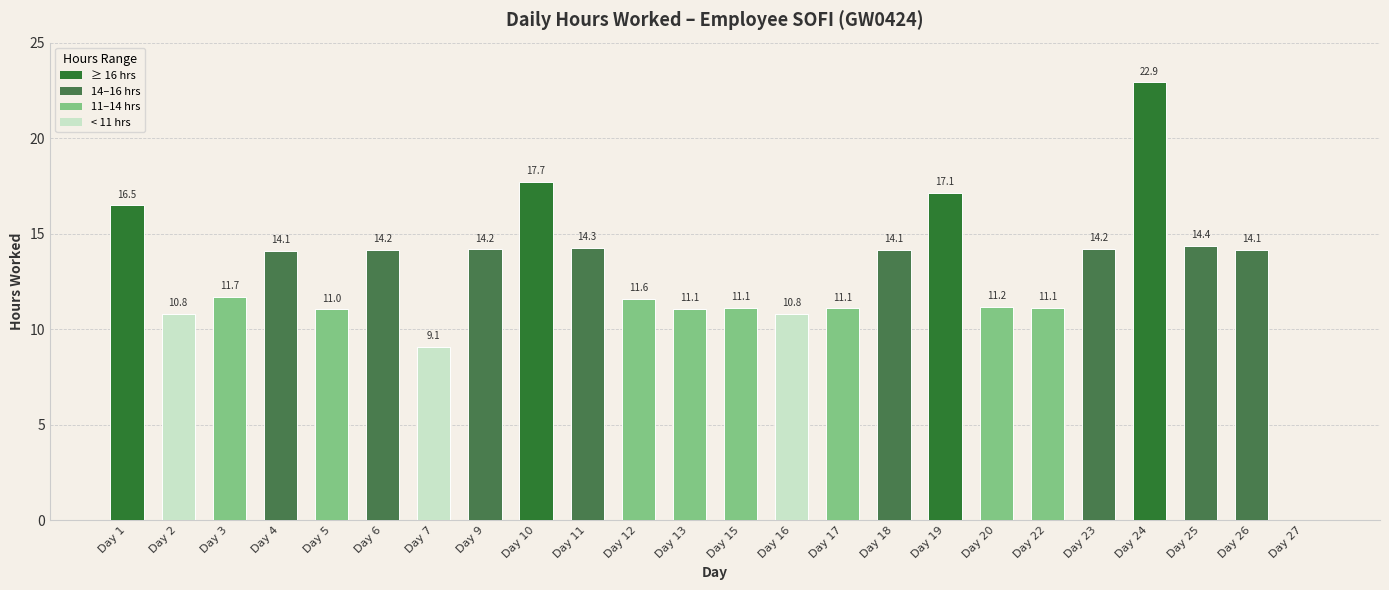

Which label corresponds to the largest value in the chart?

Day 24